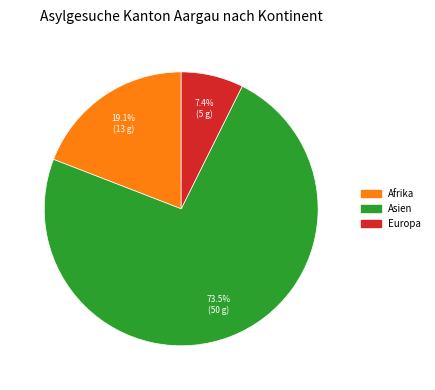

Does any single category account for the majority?

Yes